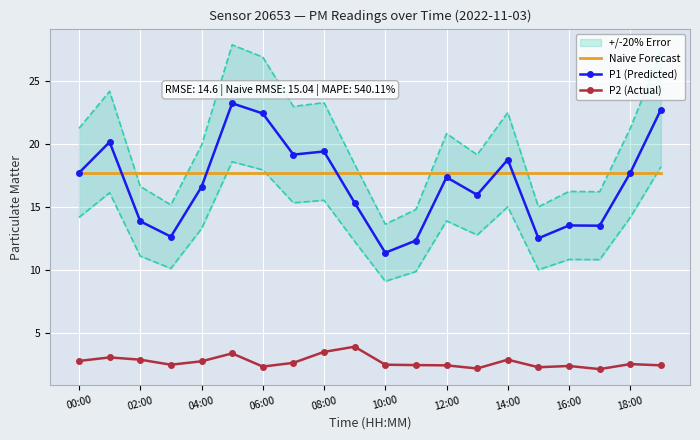

The value of P2 (Actual) at 16:00 is 6.2. True or false?

False